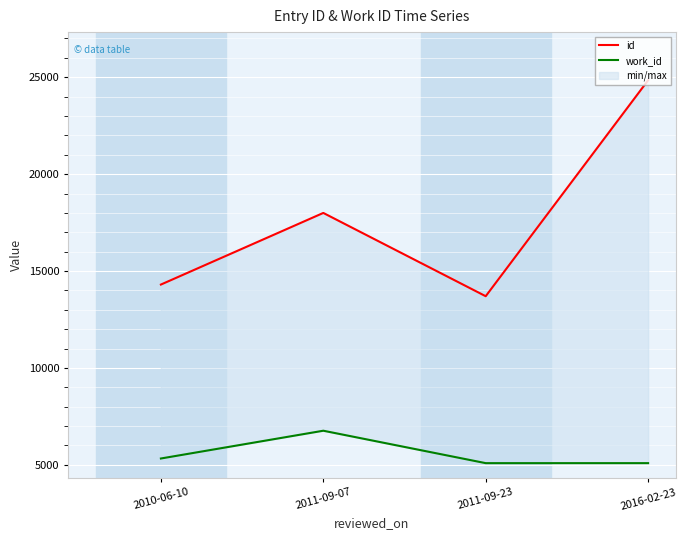

How many values in the id series exceed 17998?

1